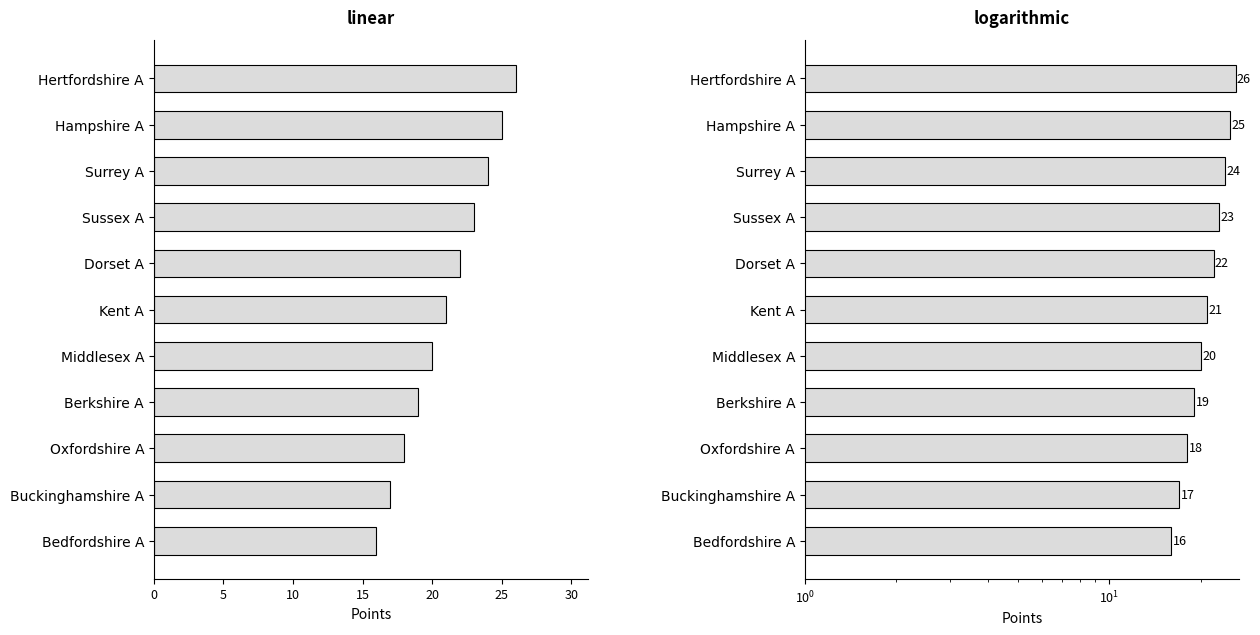

The value at Oxfordshire A is 18. True or false?

True